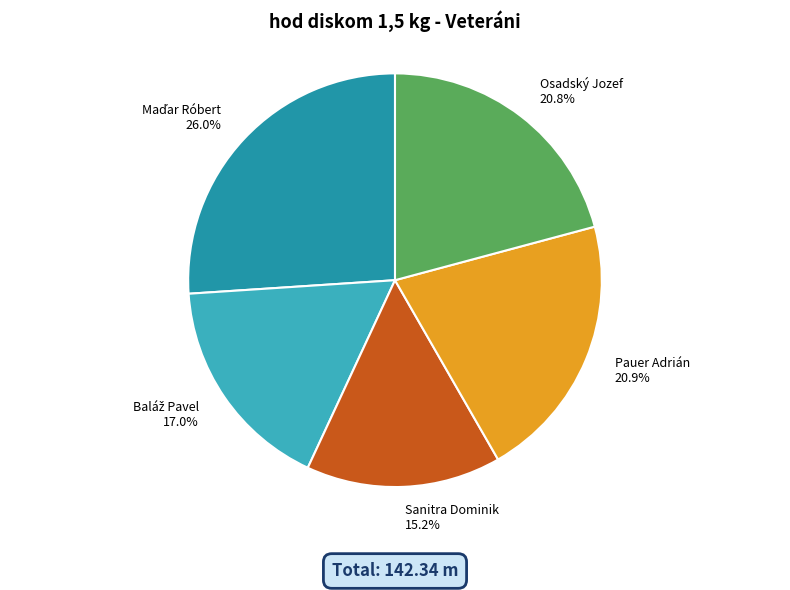

Which slice is the smallest?

Sanitra Dominik